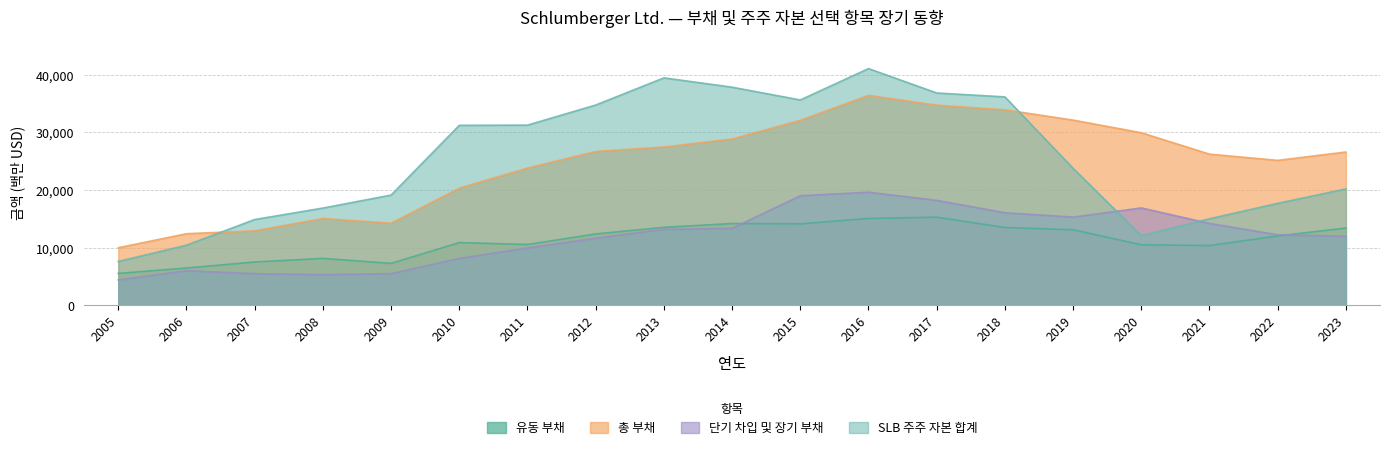

What is the total value across all series at 2011?

75543